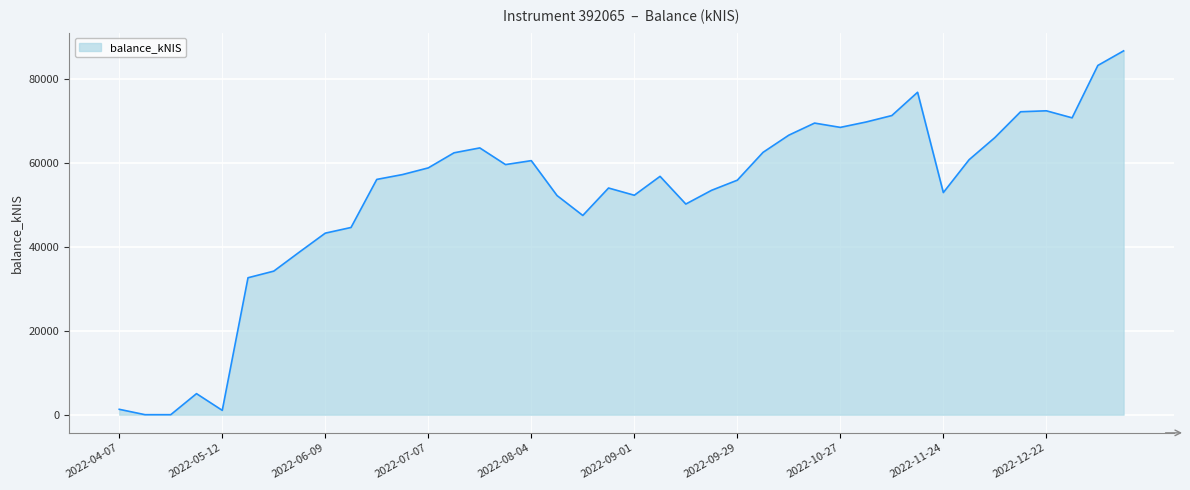

What is the difference between the maximum and minimum values?

86694.8